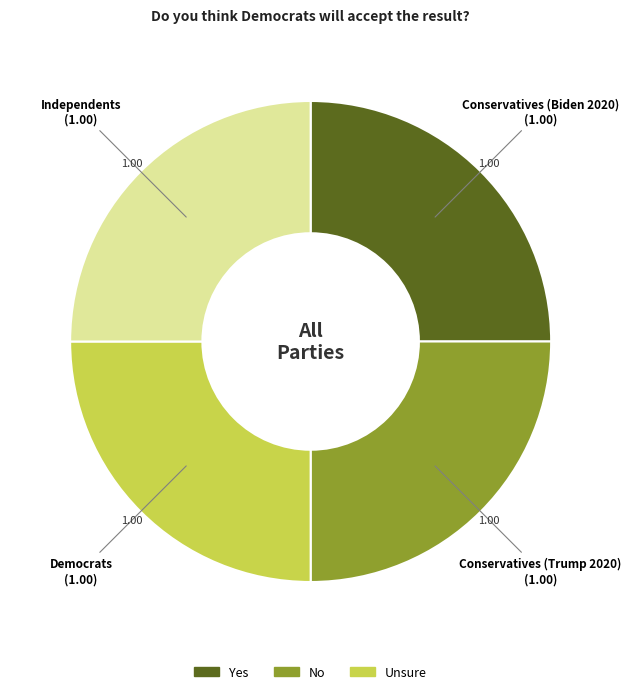

Count the number of slices in the pie.

4